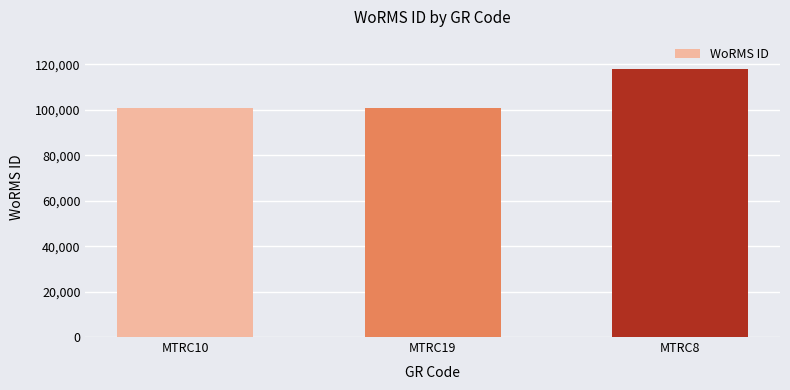

What is the value of the 1st bar from the left?

100982